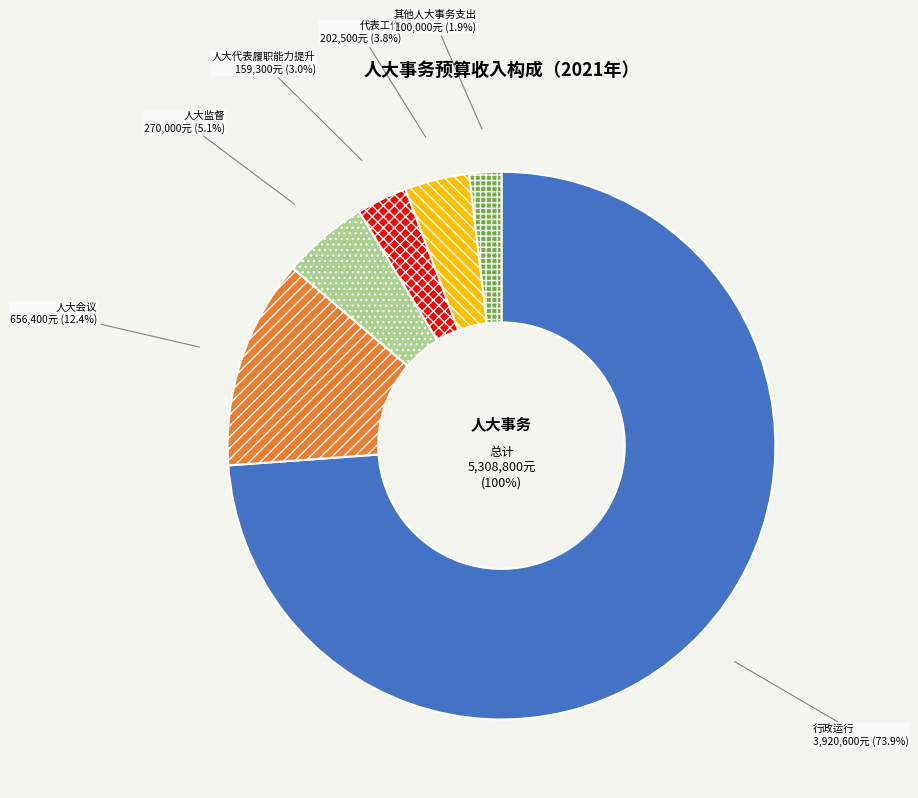

Between 代表工作 and 人大监督, which is larger?

人大监督